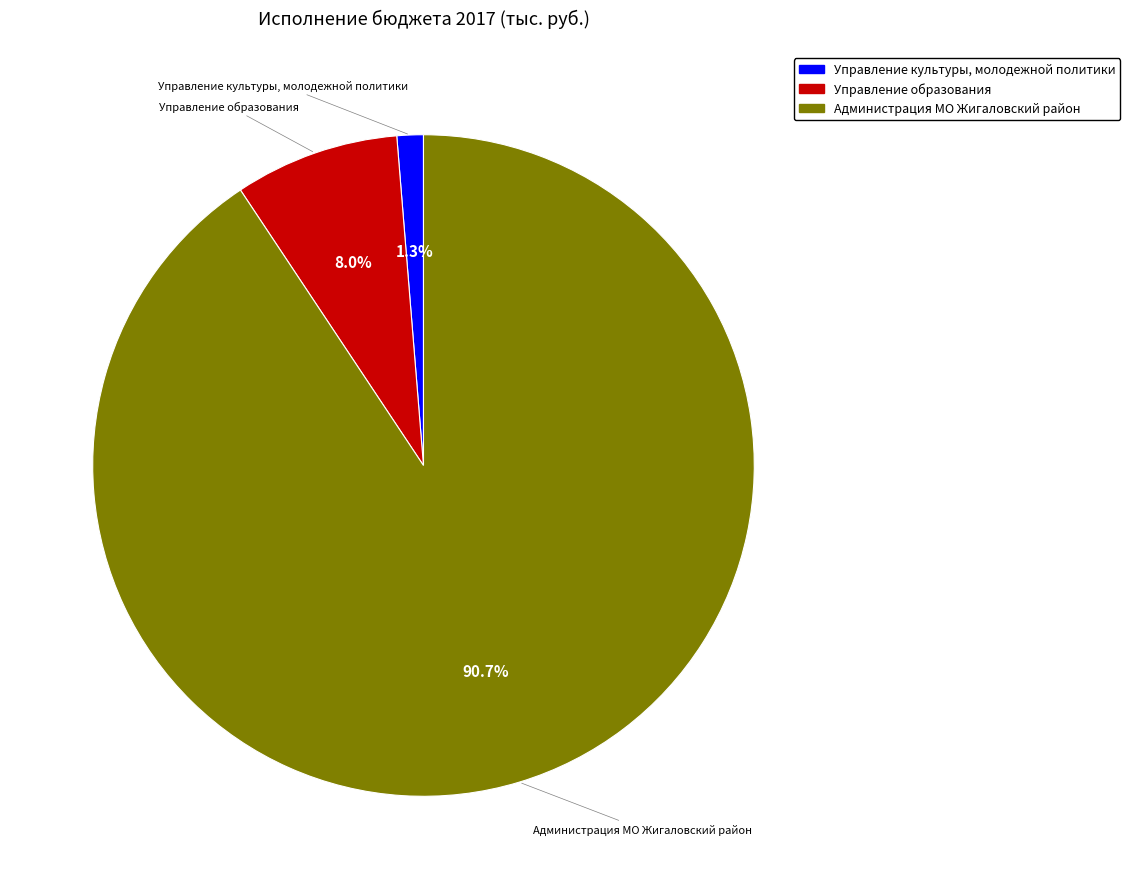

To the nearest percent, what is the difference between the largest and smallest slice percentages?

89%